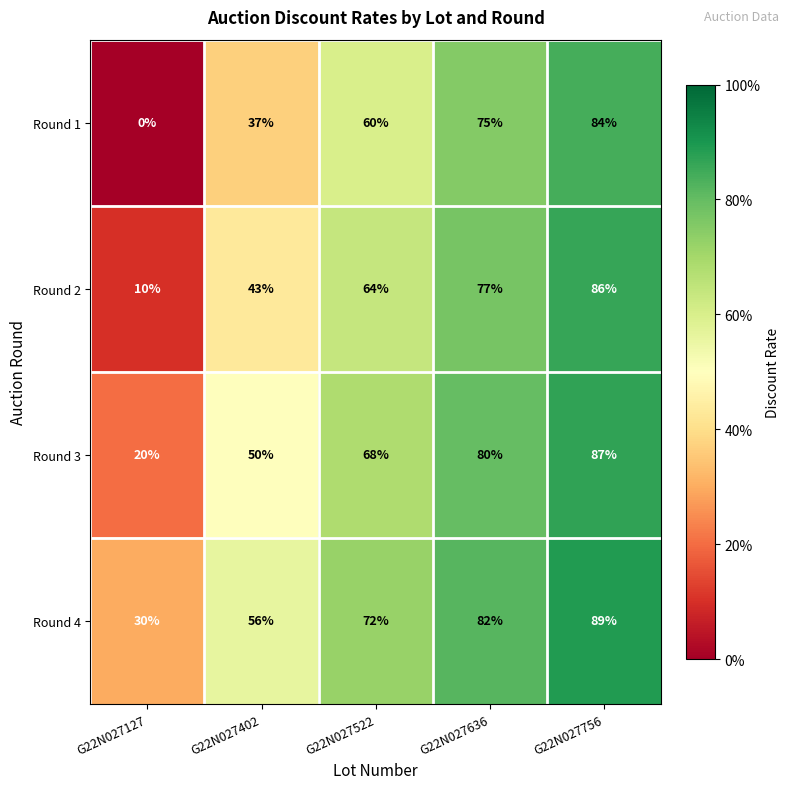

Rank the series by their average value, from lowest to highest.

Round 1, Round 2, Round 3, Round 4